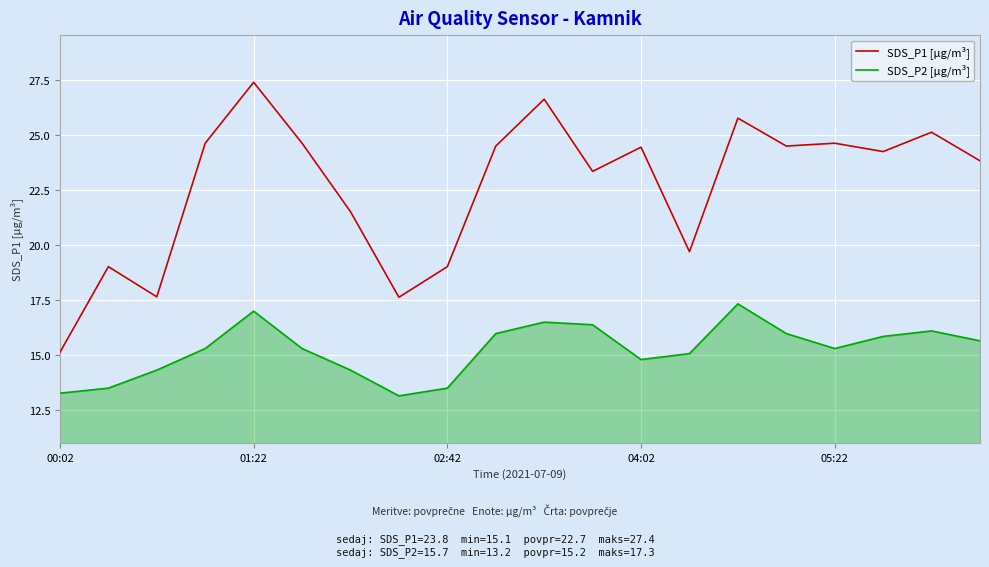

What is the difference between the maximum and second lowest values in the SDS_P2 [µg/m³] series?

4.1